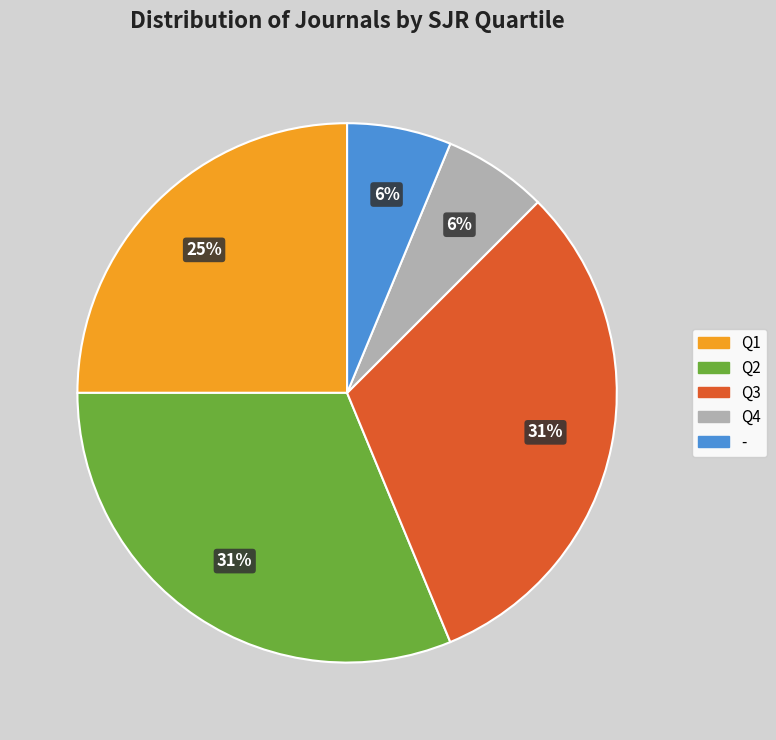

To the nearest percent, what portion does - represent?

6%